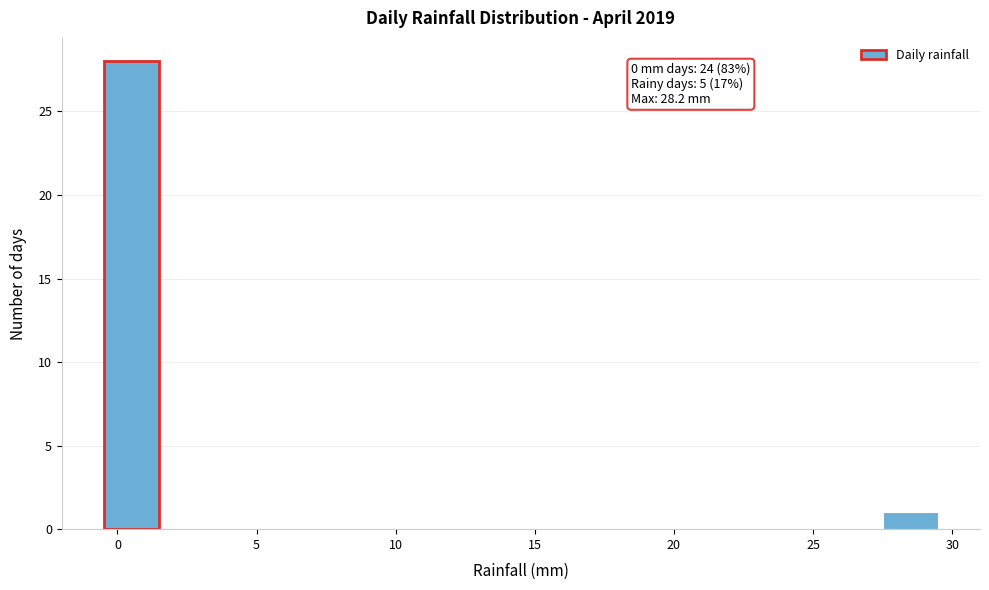

Over which range of the x-axis is the bar tallest?

-0.5 to 1.5